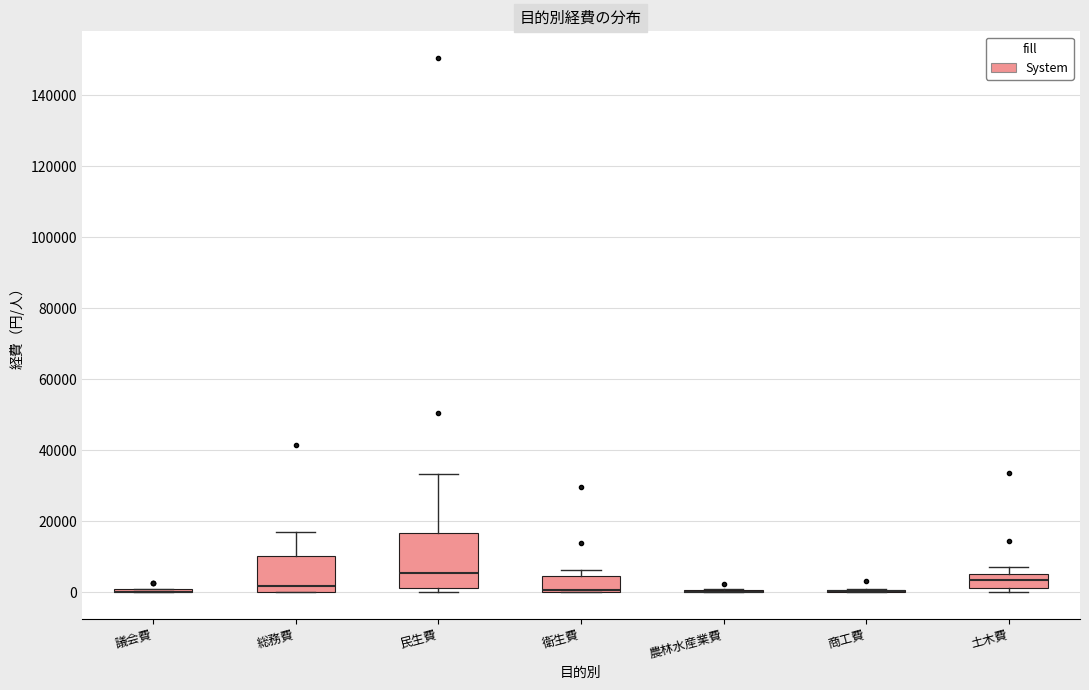

Reading left to right, transcribe this box plot: for each box, give where its median line is, the range the box spans, and where its two whiskers end, as read against the y-axis. The values are not printed on the chart, so give them approximately, as read against the axis.

議会費: box collapsed to a line at 0, whiskers 0 to 0
総務費: median 2000, box 0 to 10000, whiskers 0 to 18000
民生費: median 6000, box 2000 to 16000, whiskers 0 to 34000
衛生費: median 0 (drawn on the box's lower edge), box 0 to 4000, whiskers 0 to 6000
農林水産業費: box collapsed to a line at 0, whiskers 0 to 0
商工費: box collapsed to a line at 0, whiskers 0 to 0
土木費: median 4000 (inside the box), box 2000 to 4000, whiskers 0 to 8000